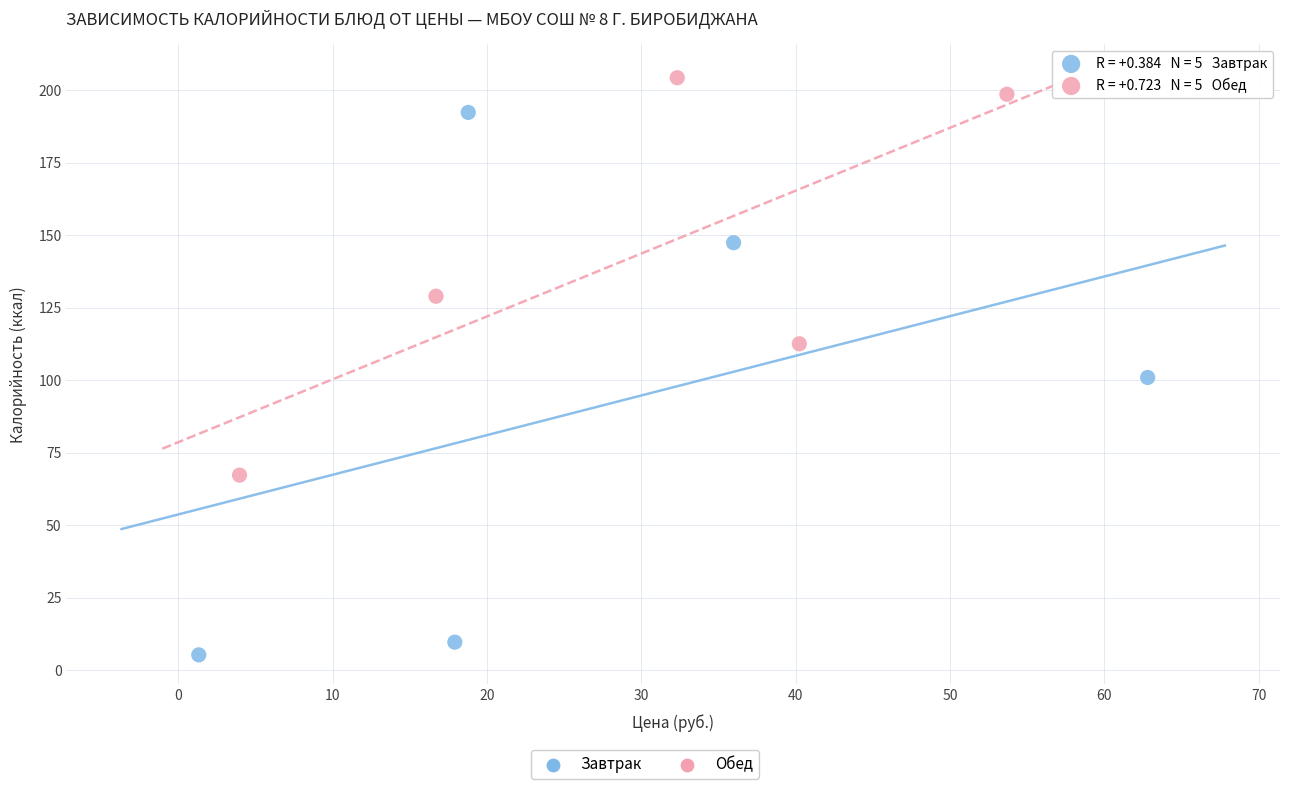

Which series reaches the maximum Y coordinate?

Обед